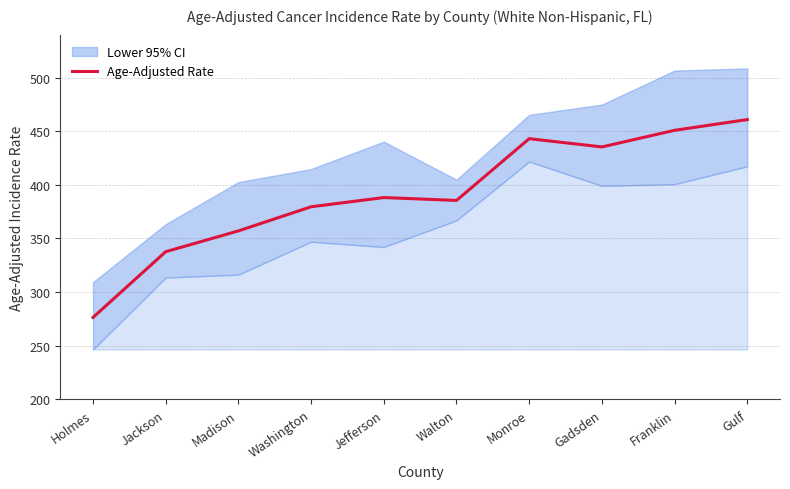

The value at Jefferson is 388.1. True or false?

True